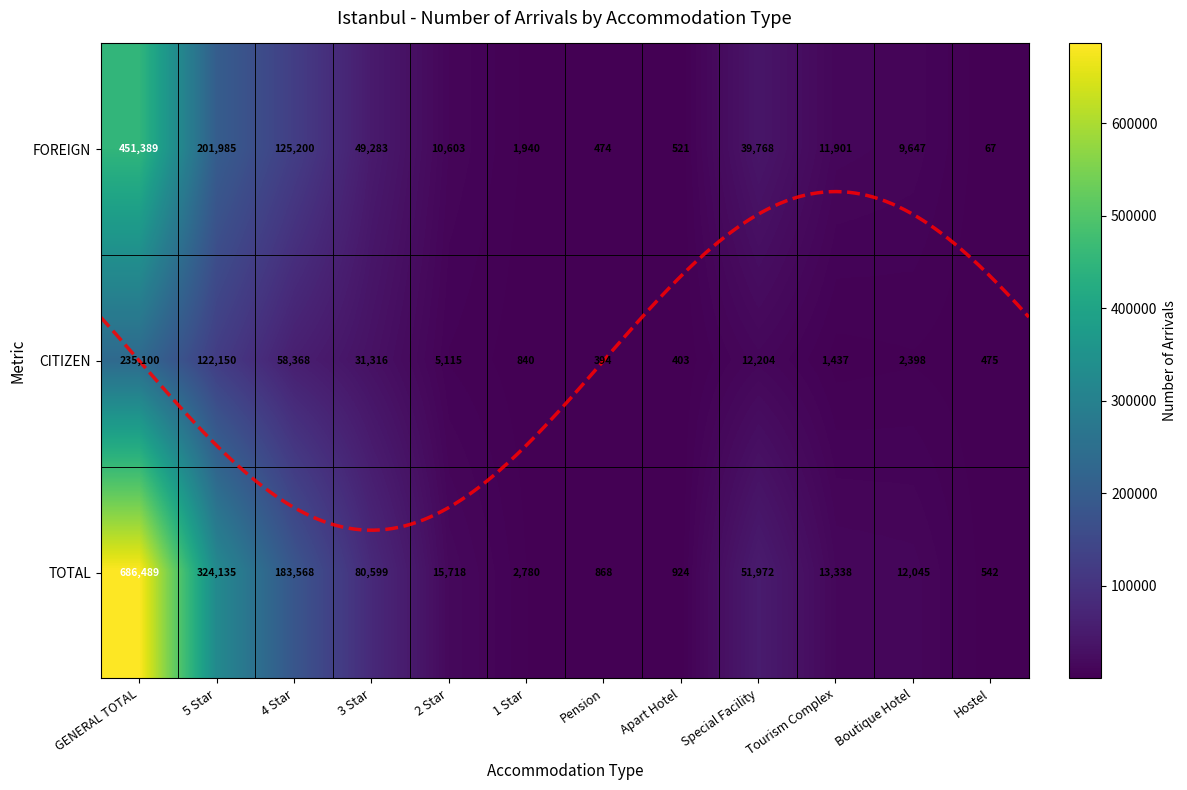

Where does the FOREIGN series first go above 11901?

GENERAL TOTAL